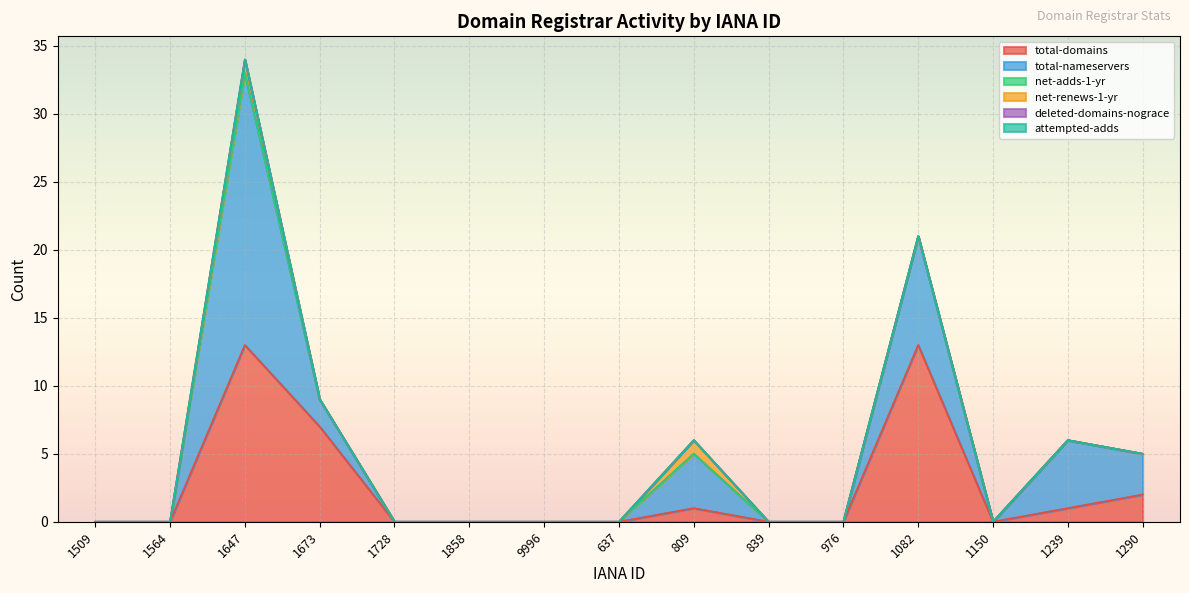

Does the chart display data point markers on the line(s)?

No